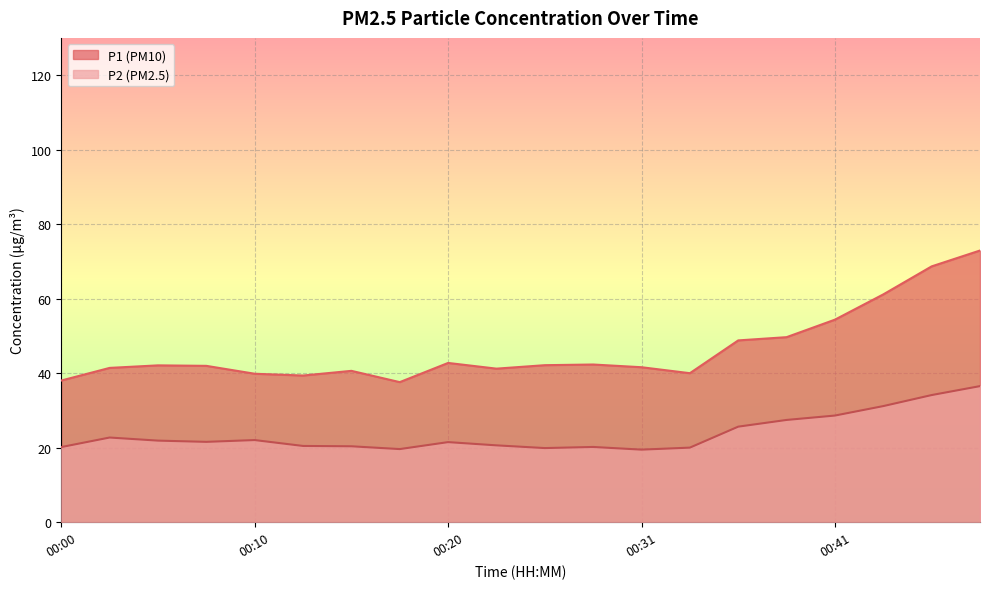

What is the value of the P2 point at the 15th from the left?

25.6